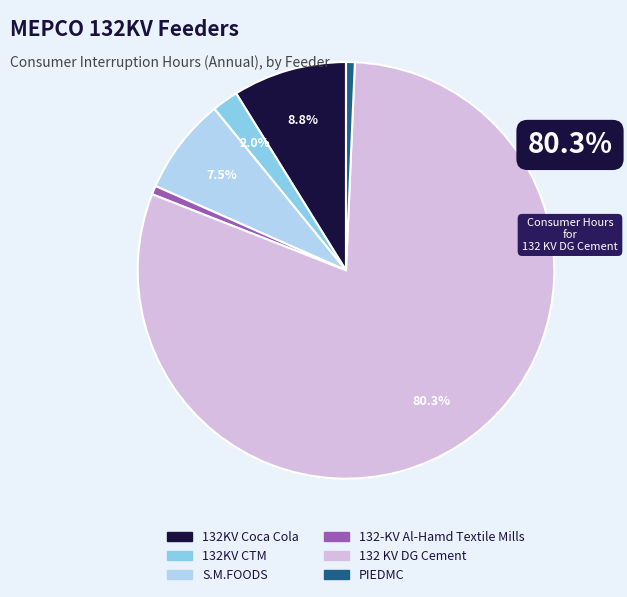

Does any single category account for the majority?

Yes